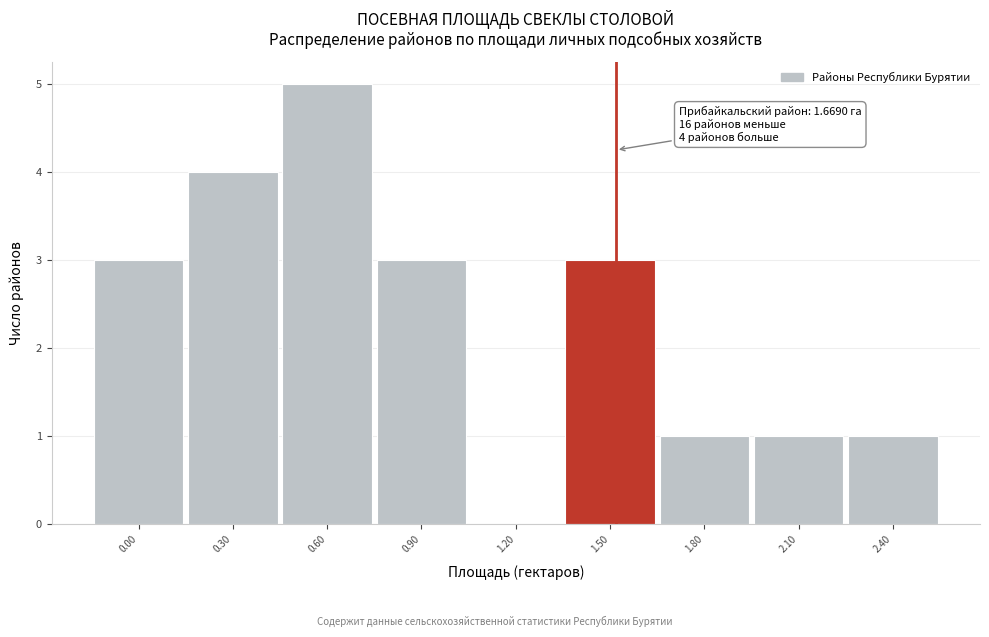

Reading right to left, extract all data points from this chart.

2.40=1	2.10=1	1.80=1	1.50=3	1.20=0	0.90=3	0.60=5	0.30=4	0.00=3